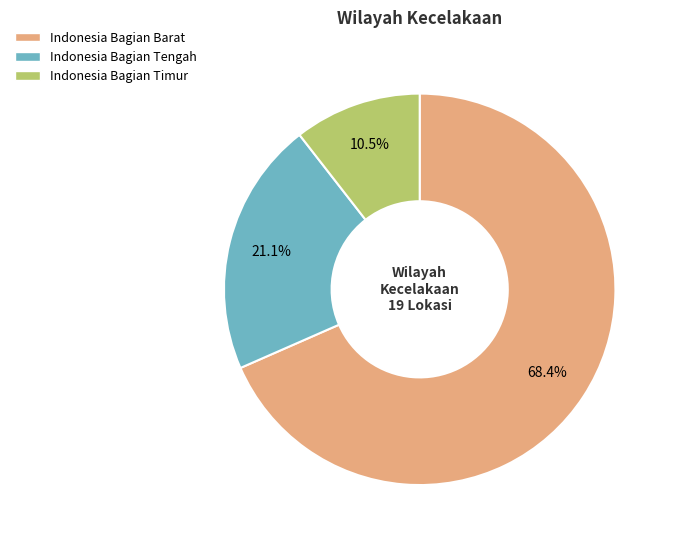

Rank the categories by value from lowest to highest.

Indonesia Bagian Timur, Indonesia Bagian Tengah, Indonesia Bagian Barat